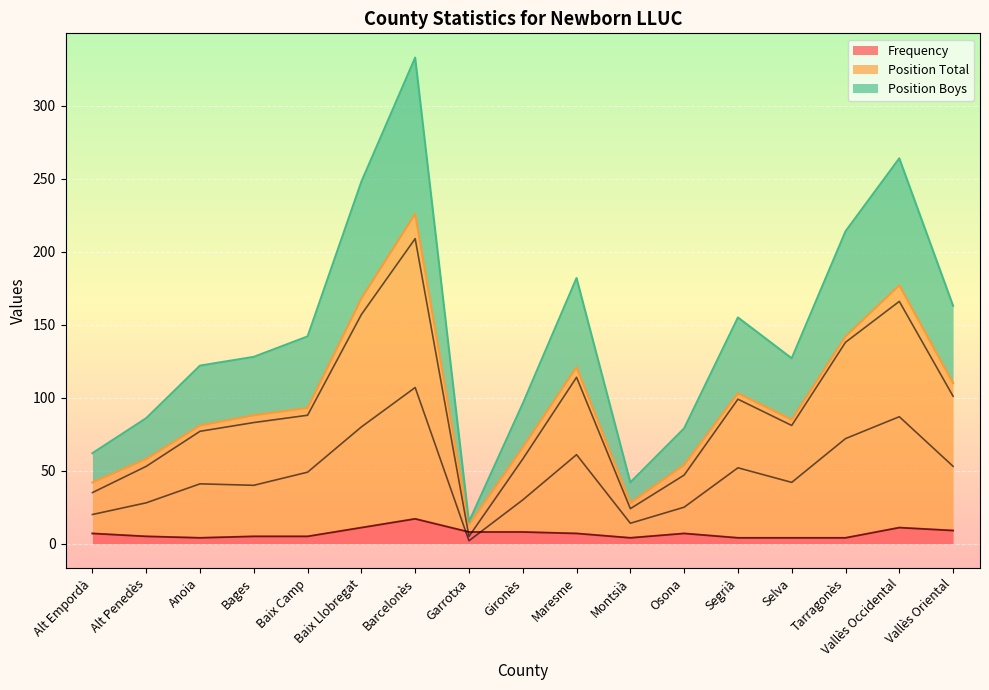

Which series has the largest total across all categories?

Position Total